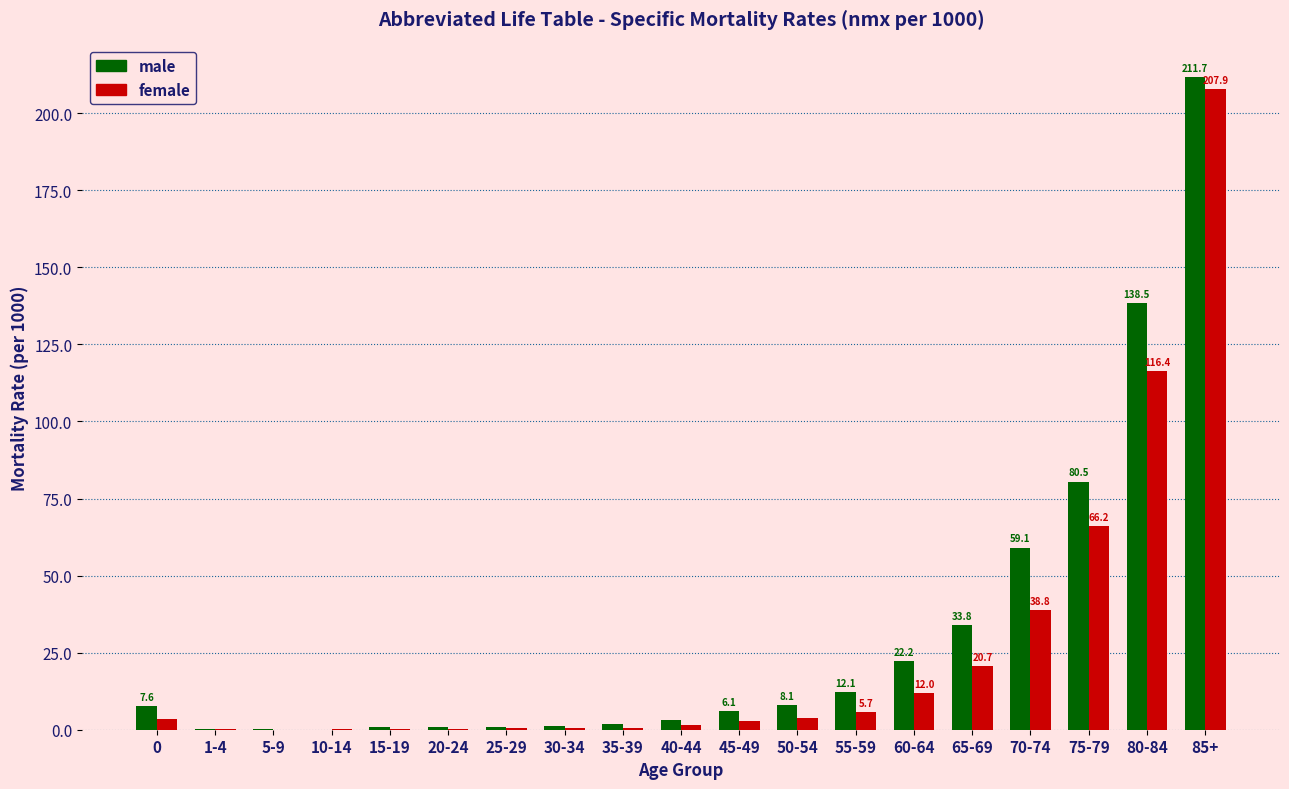

The male series shows 0.1 at 10-14. True or false?

True